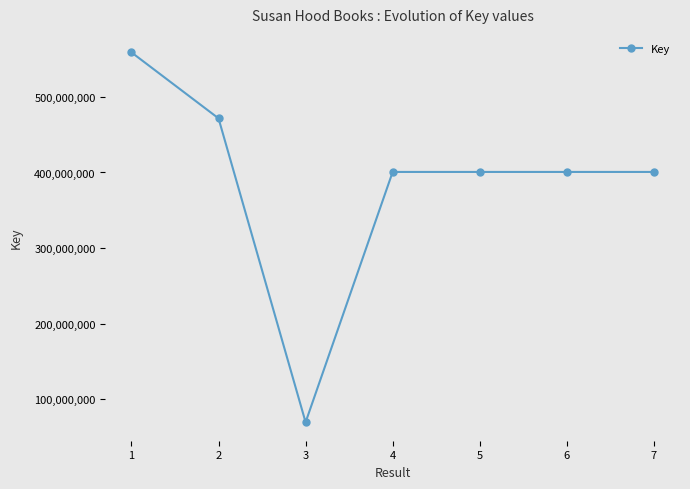

How many data points are less than 400718537?

3